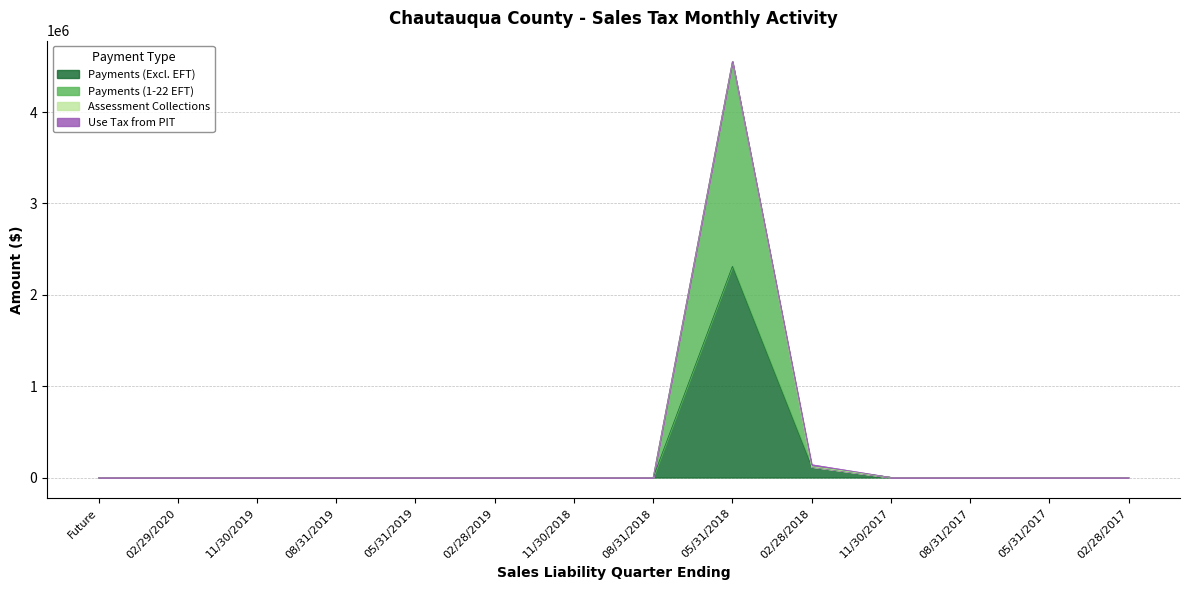

At which label does Payments (Excl. EFT) reach its peak?

05/31/2018